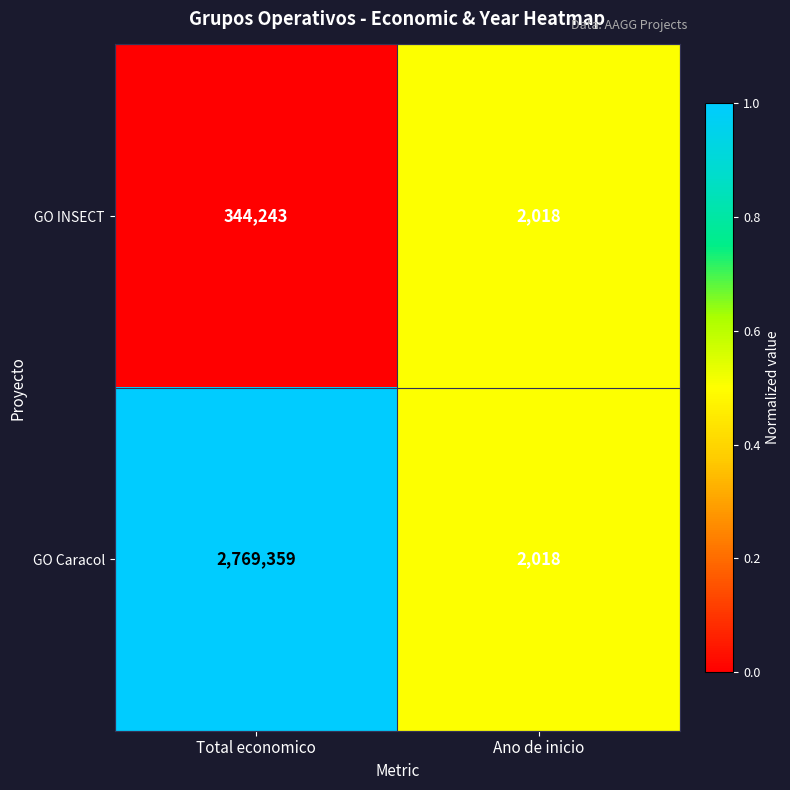

True or false: GO Caracol has a value of 880712 at Total economico.

False